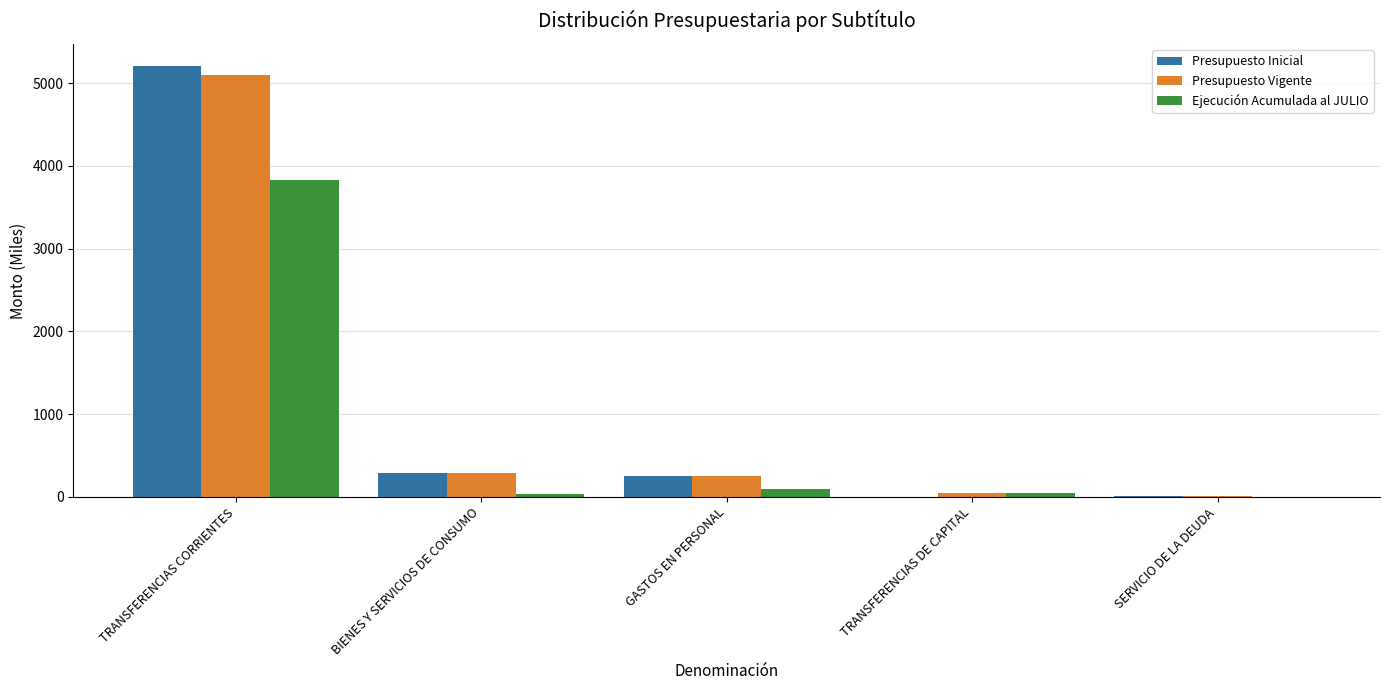

What is the greatest value displayed?

5210